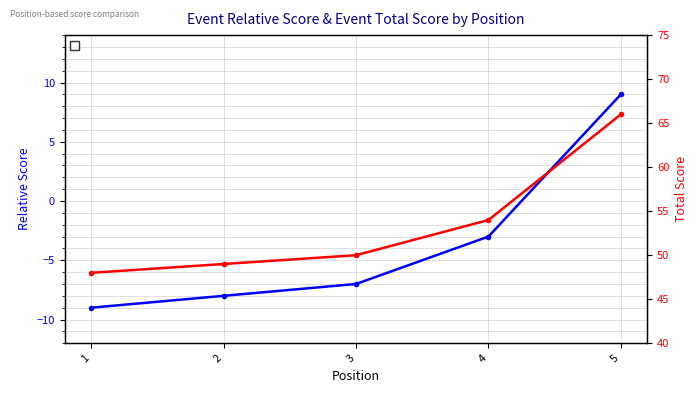

True or false: event_relative_score and event_total_score cross at least once.

False